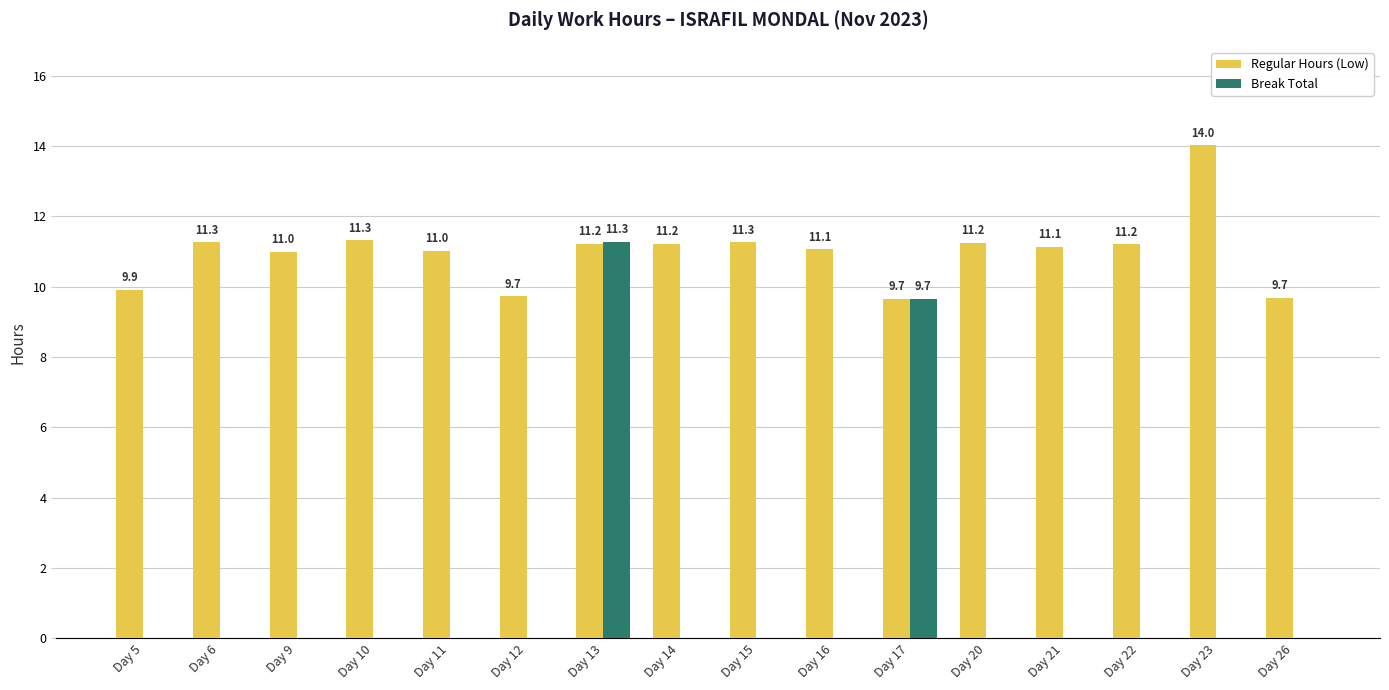

Are the bars horizontal?

No